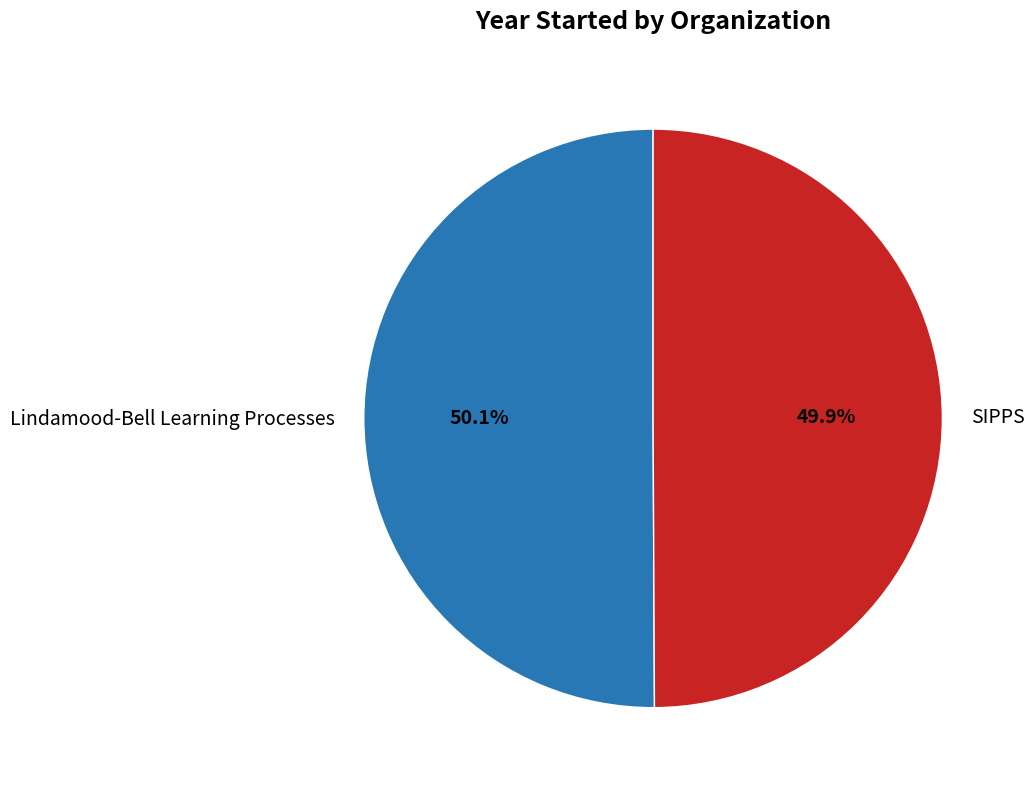

Is the sum of Lindamood-Bell Learning Processes and SIPPS greater than half?

Yes